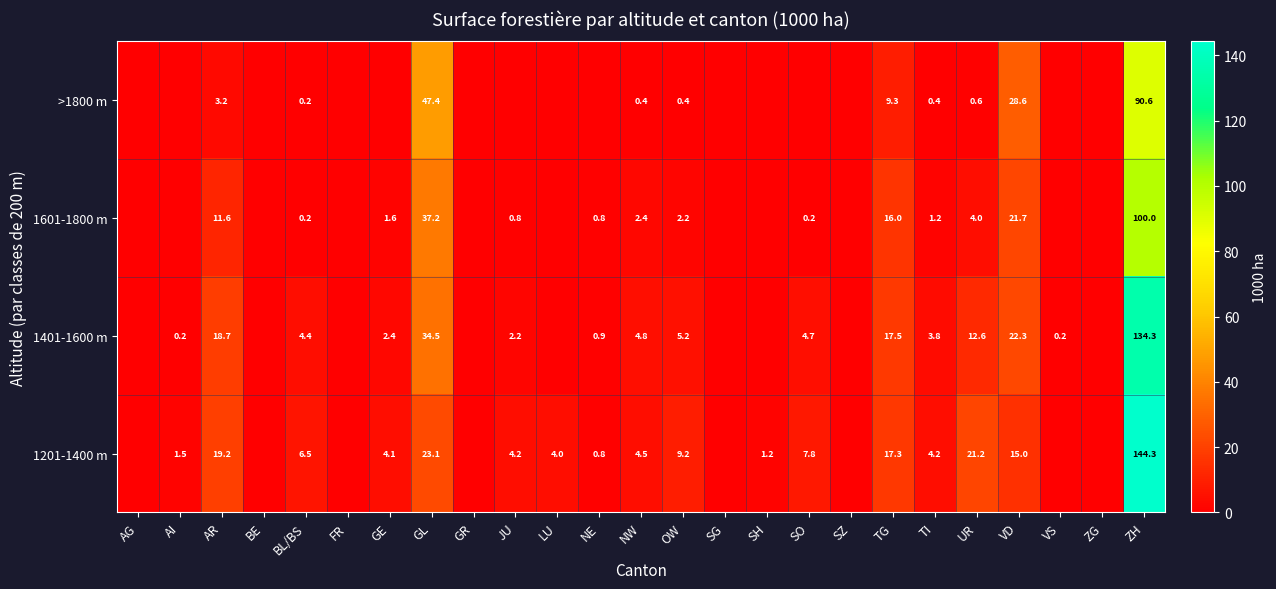

Is it true that 1201-1400 m equals 17.3 at TG?

True